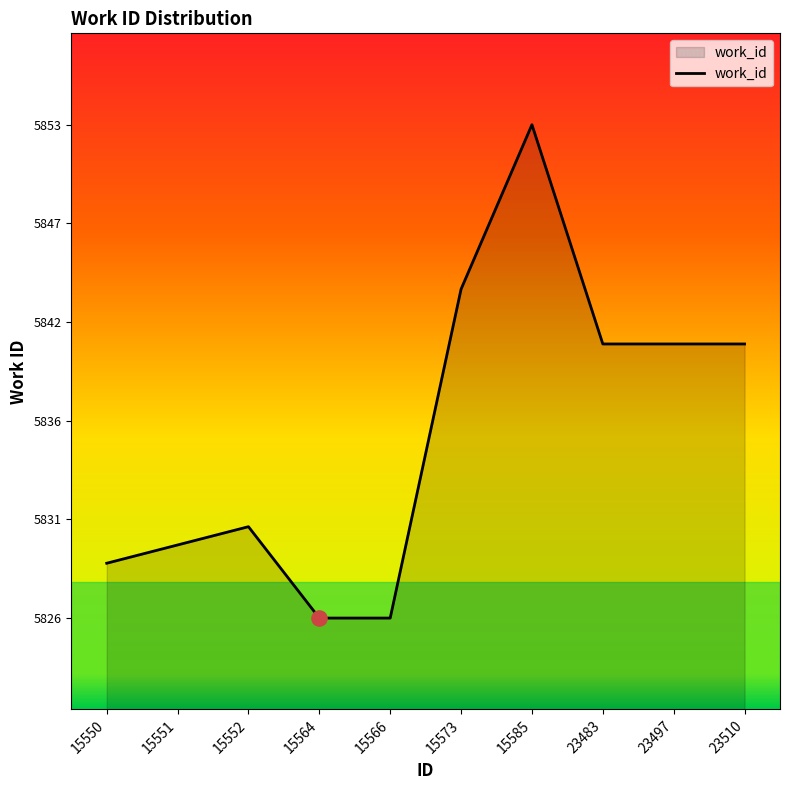

Between 15550 and 15573, which is larger?

15573